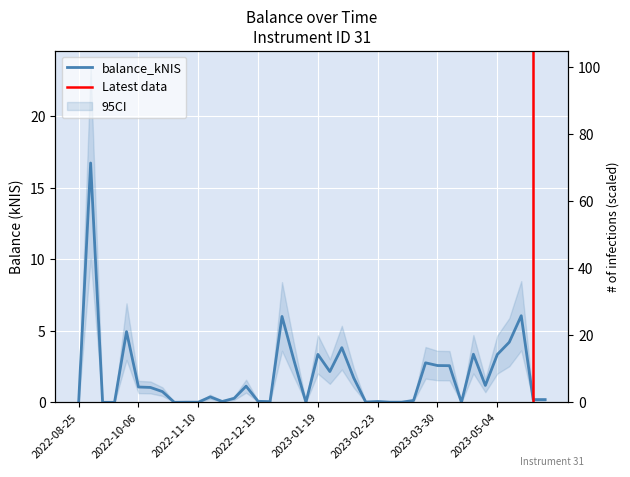

Reading left to right, extract all data points from this chart.

2022-08-25=0.0	2022-09-01=16.7	2022-09-08=0.0	2022-09-15=0.0	2022-09-29=4.9	2022-10-06=1.1	2022-10-13=1.0	2022-10-20=0.8	2022-10-27=0.0	2022-11-03=0.0	2022-11-10=0.0	2022-11-17=0.4	2022-11-24=0.1	2022-12-01=0.3	2022-12-08=1.1	2022-12-15=0.1	2022-12-22=0.1	2022-12-29=6.0	2023-01-05=2.9	2023-01-12=0.0	2023-01-19=3.4	2023-01-26=2.1	2023-02-02=3.8	2023-02-09=1.7	2023-02-16=0.0	2023-02-23=0.1	2023-03-02=0.0	2023-03-09=0.0	2023-03-16=0.1	2023-03-23=2.8	2023-03-30=2.6	2023-04-04=2.6	2023-04-13=0.0	2023-04-20=3.4	2023-04-27=1.2	2023-05-04=3.3	2023-05-11=4.2	2023-05-18=6.0	2023-05-24=0.2	2023-06-01=0.2